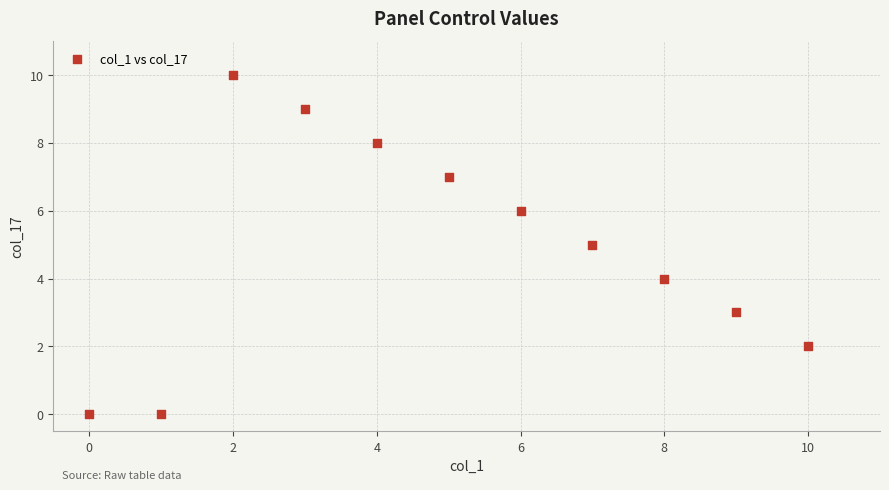

What is the average X value?

5